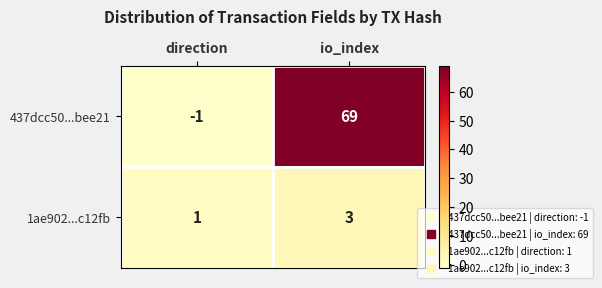

Which series has the largest total across all categories?

437dcc50...bee21